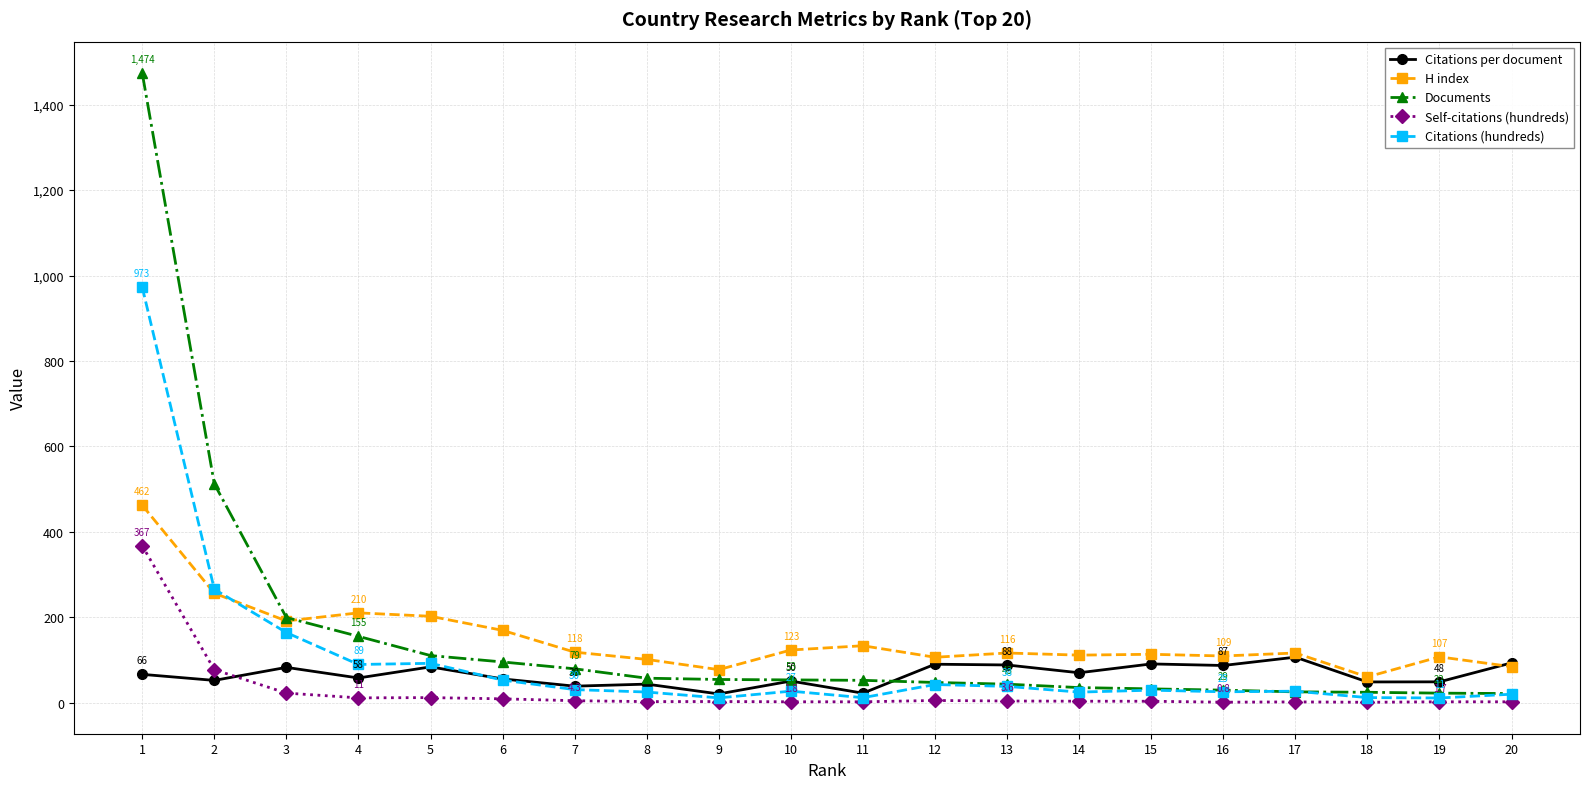

What is the maximum value shown in the chart?

1474.0